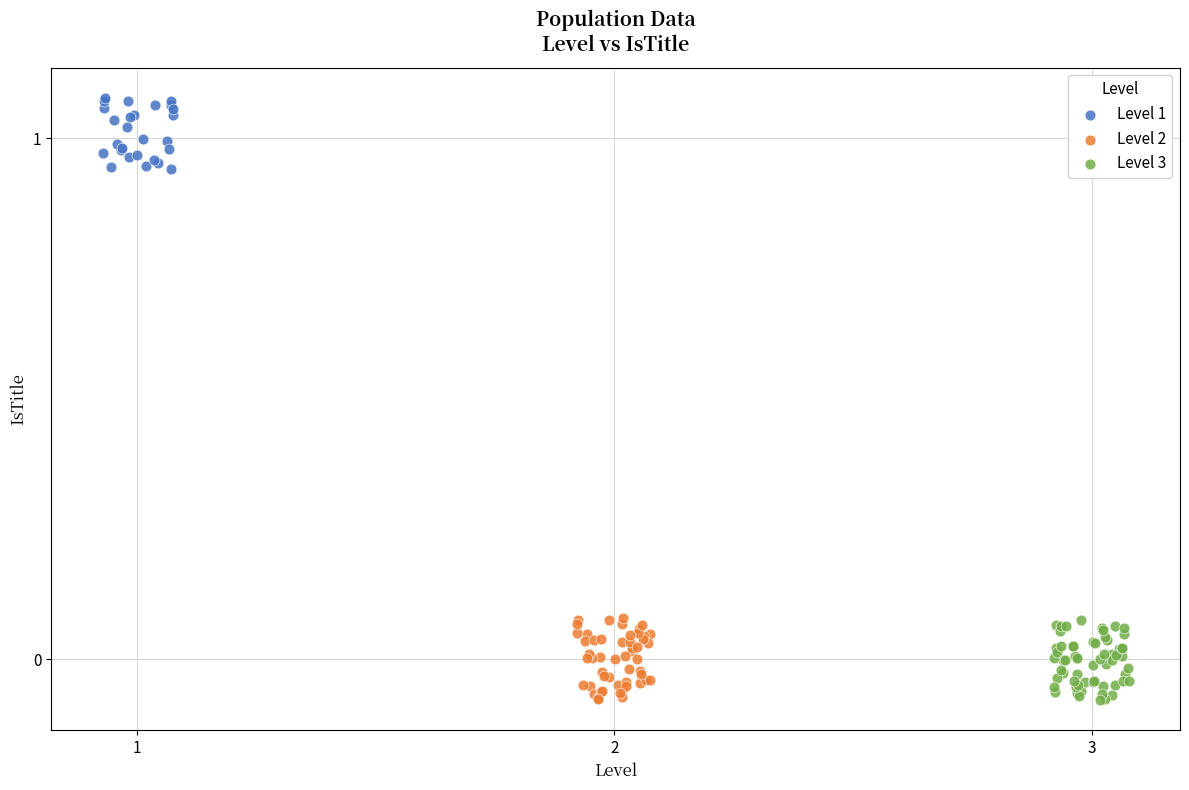

Which series reaches the maximum Y coordinate?

Level 1